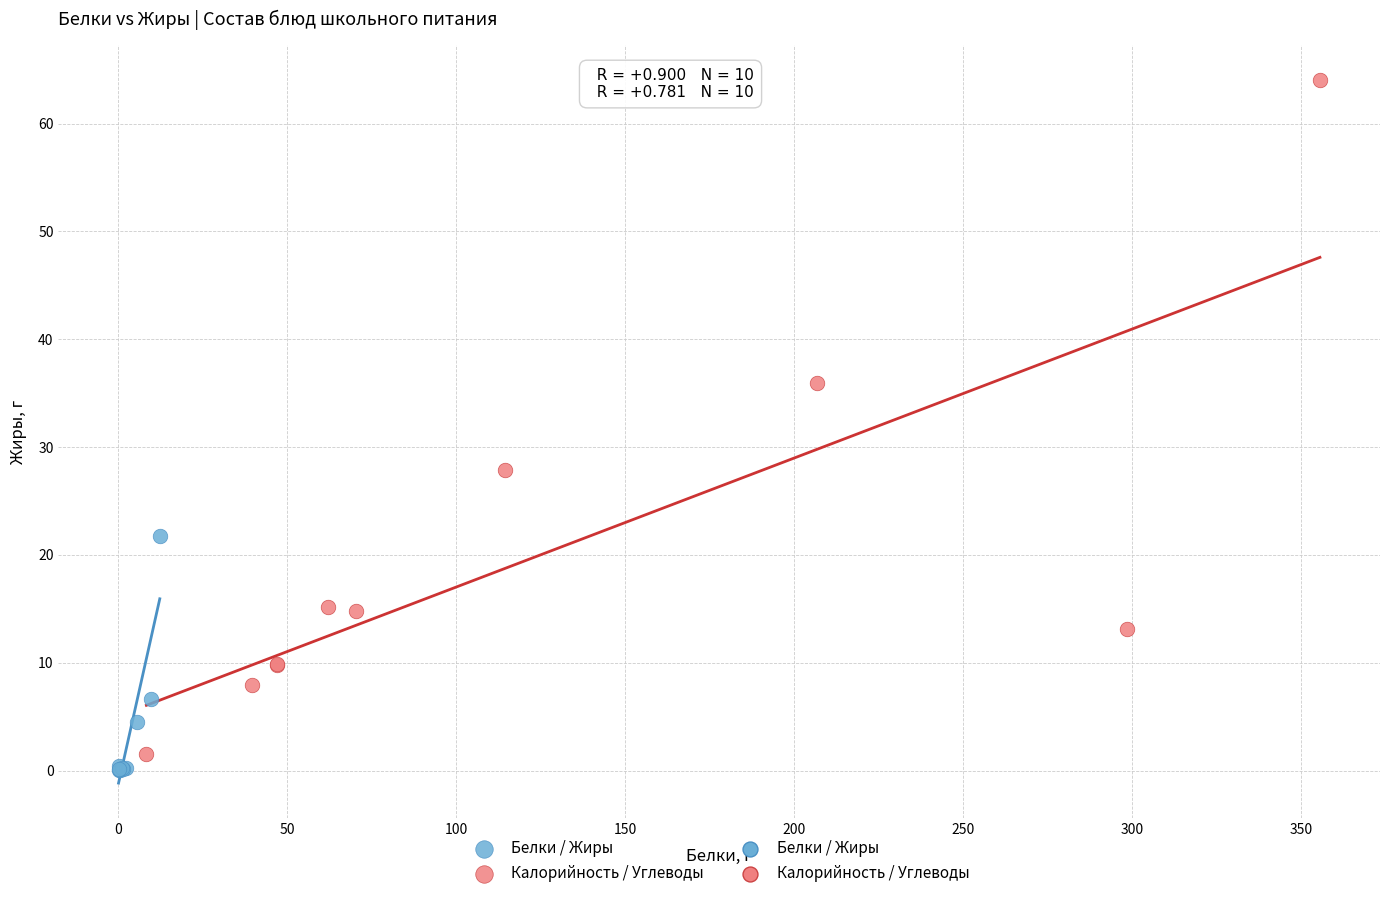

Which series has the widest spread of Y values?

Калорийность / Углеводы